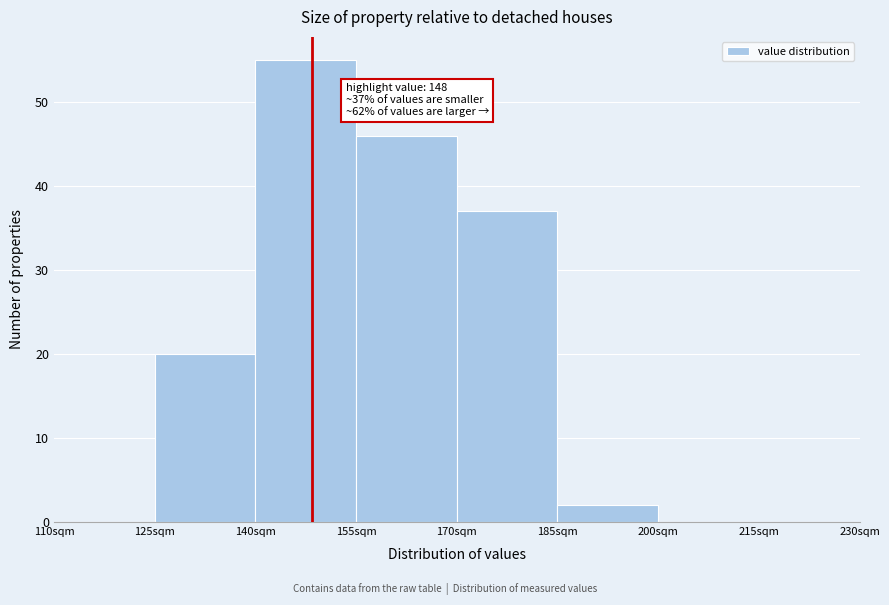

Which range on the x-axis has the tallest bar?

140 to 155